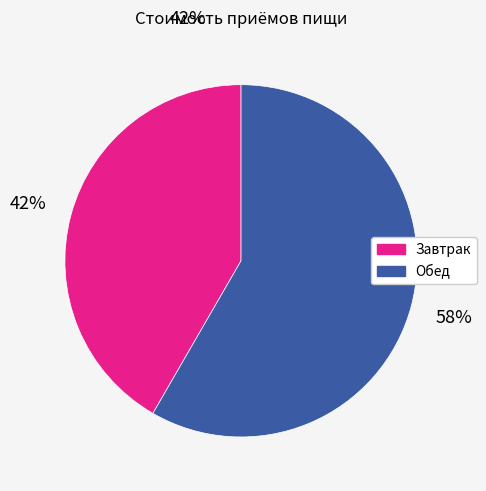

How many slices are in this pie chart?

2